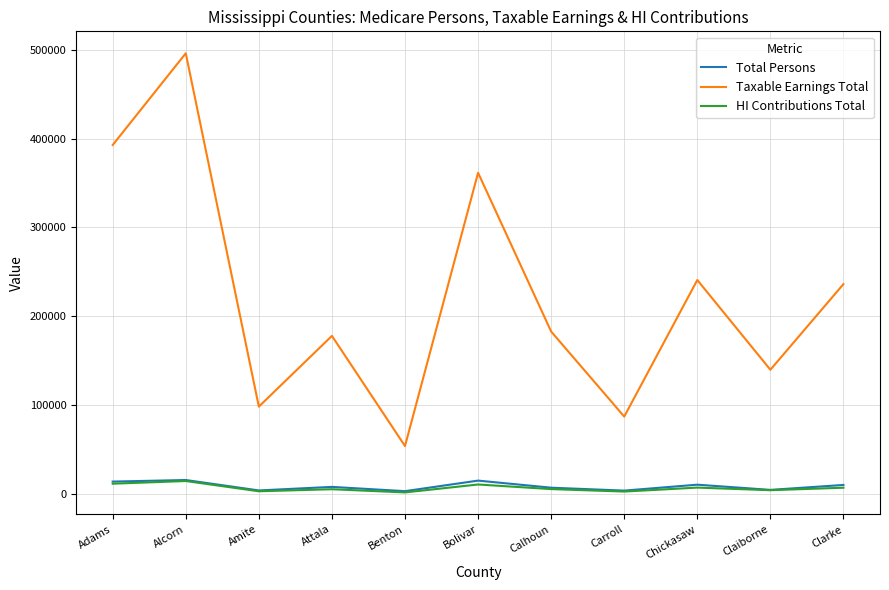

What is the difference between the maximum and minimum values in the HI Contributions Total series?

12828